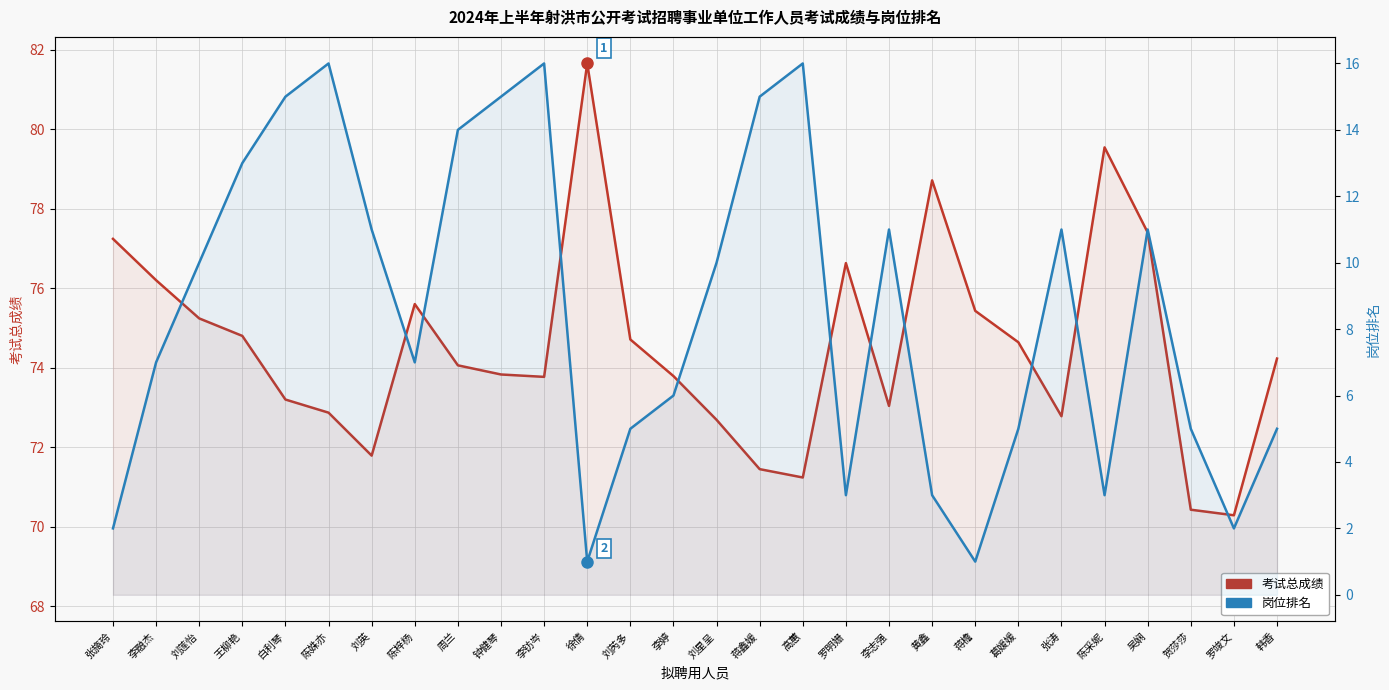

What is the label of the 12th point from the left?

徐倩